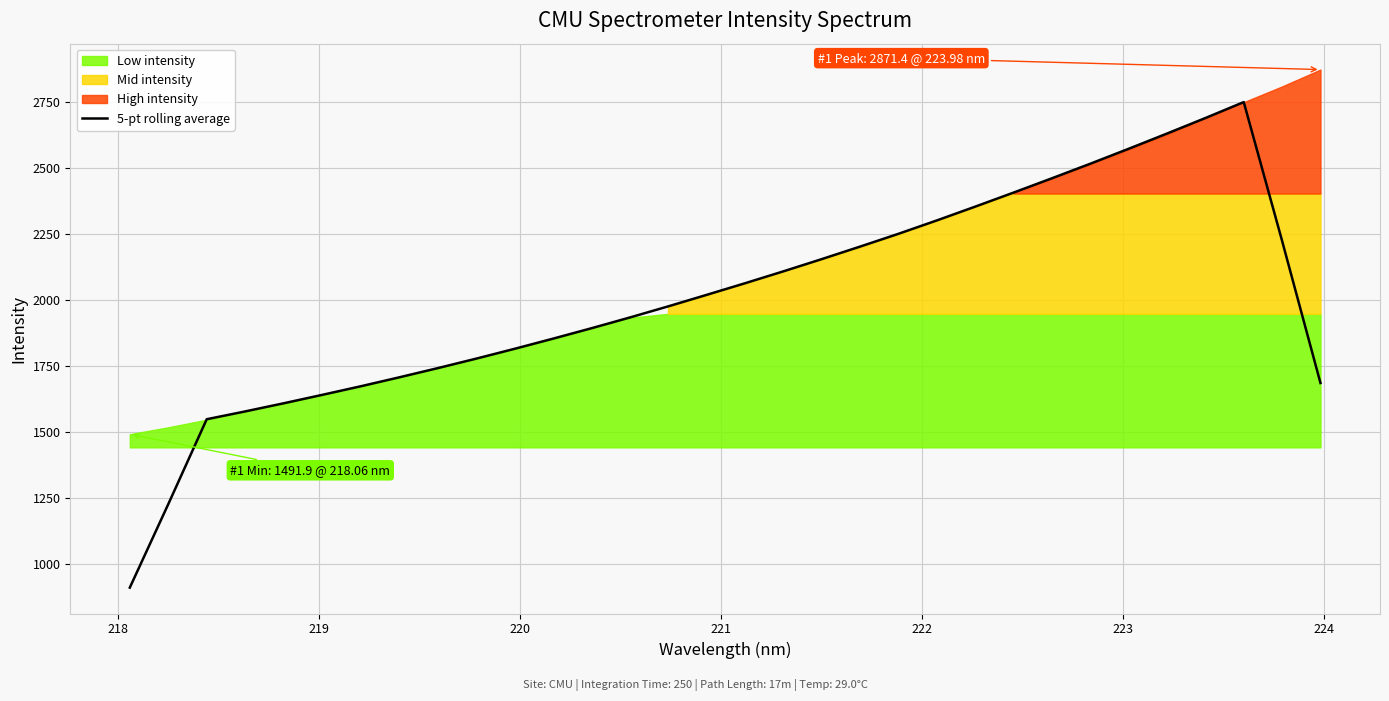

How many points are higher than both their immediate neighbors (excluding endpoints)?

1